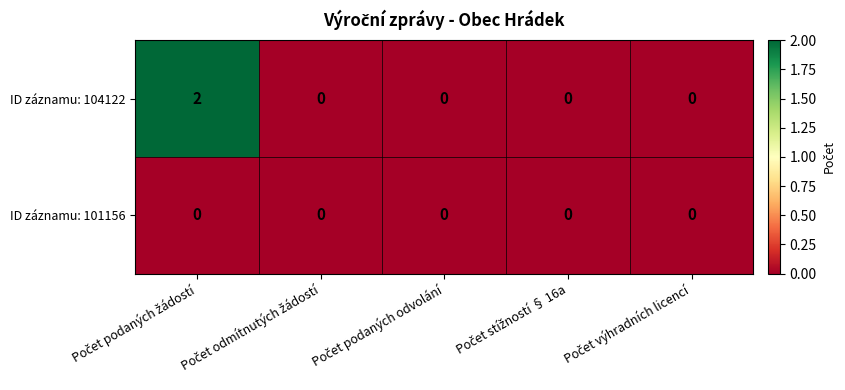

List the series in order of their peak value, highest first.

ID záznamu: 104122, ID záznamu: 101156